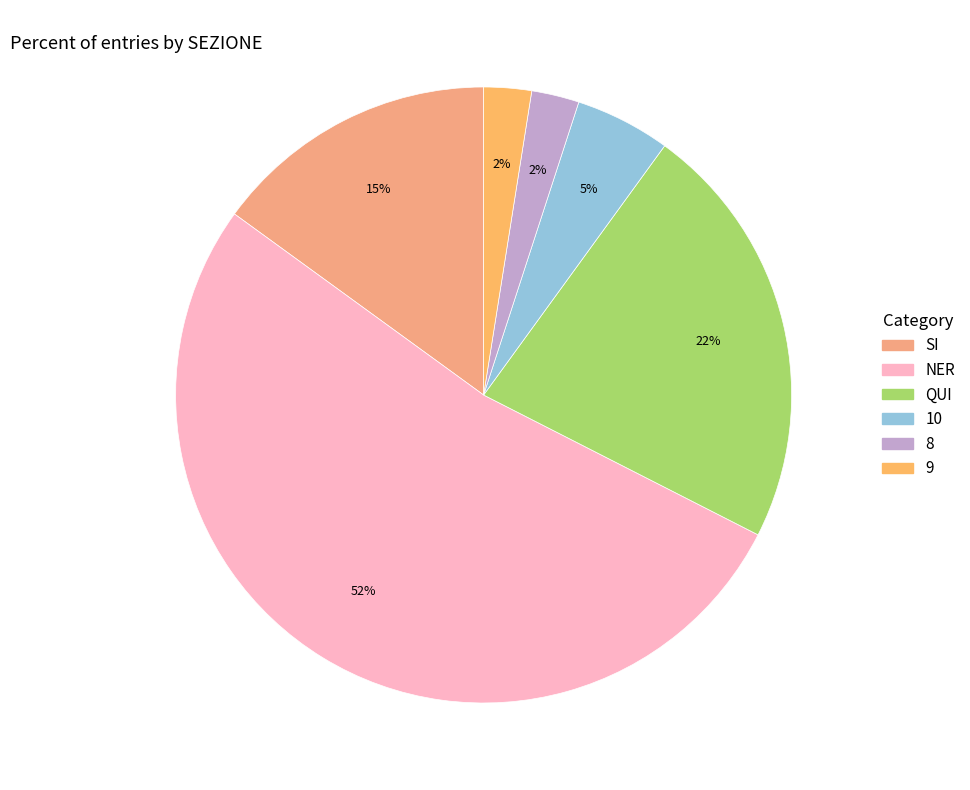

Which slice is the largest?

NER